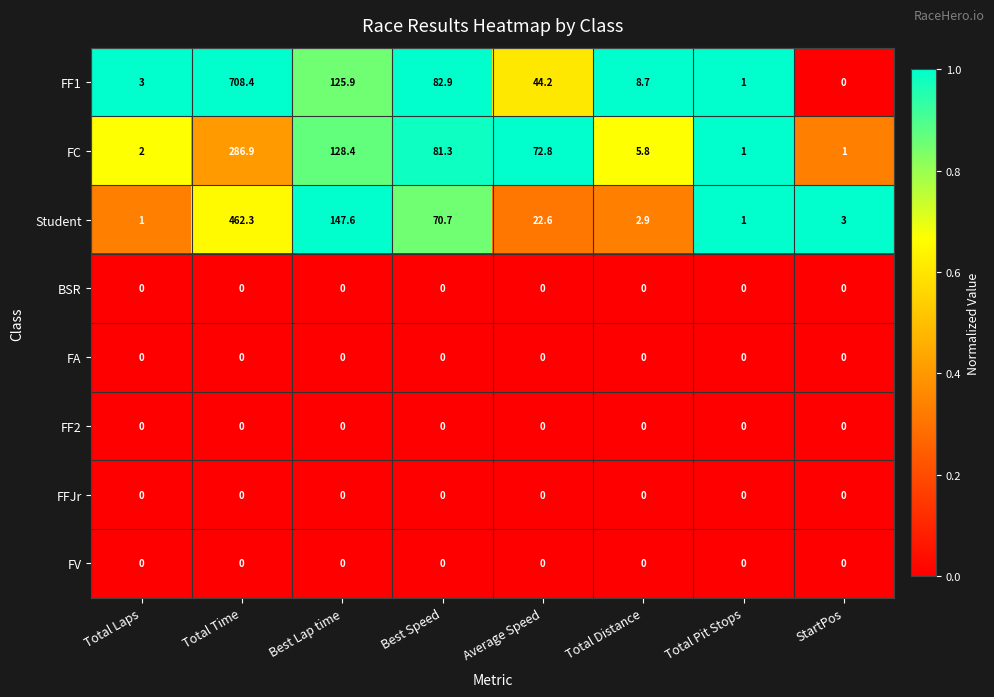

Between Average Speed and Total Pit Stops, which series saw the biggest shift?

FC